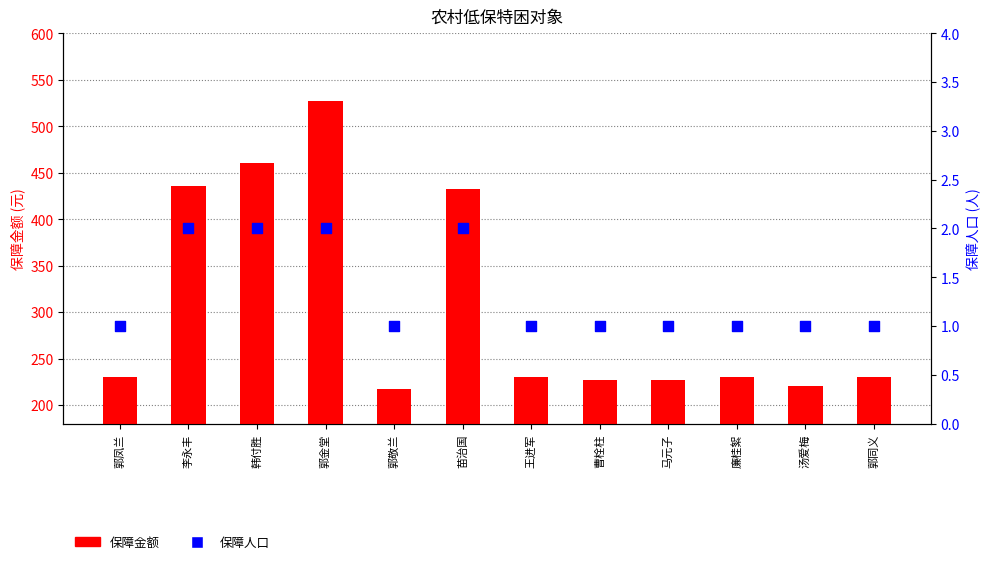

At how many categories does at least one series exceed 66?

12